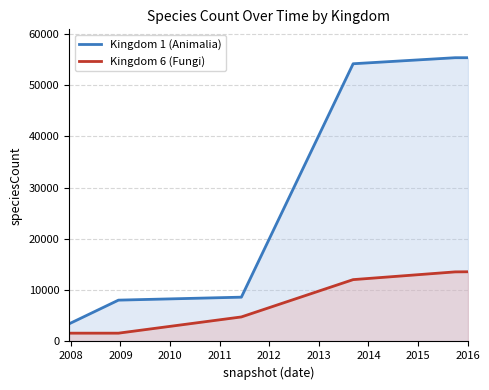

What is the minimum value shown in the chart?

1616